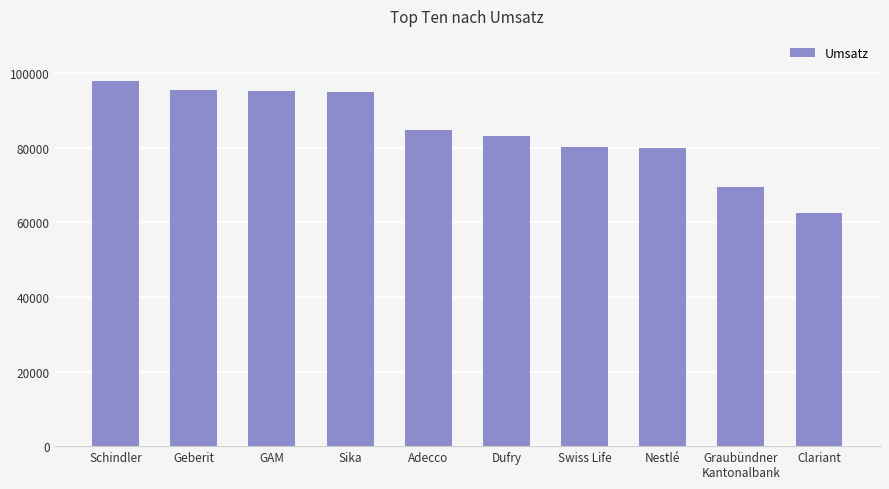

What is the label of the 3rd bar from the right?

Nestlé